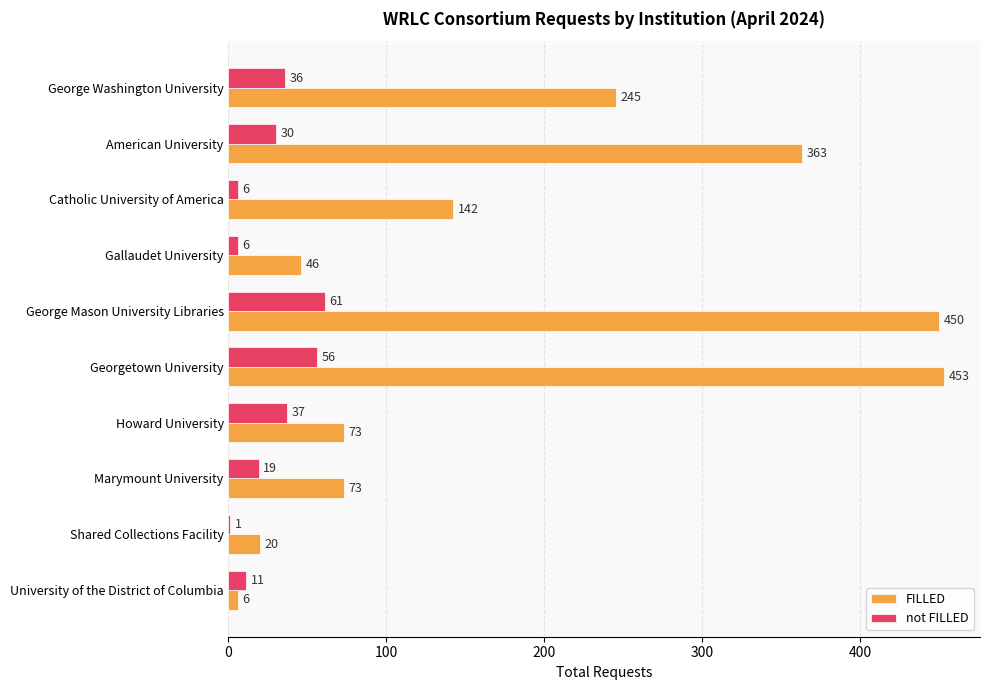

The value of FILLED at University of the District of Columbia is 6. True or false?

True